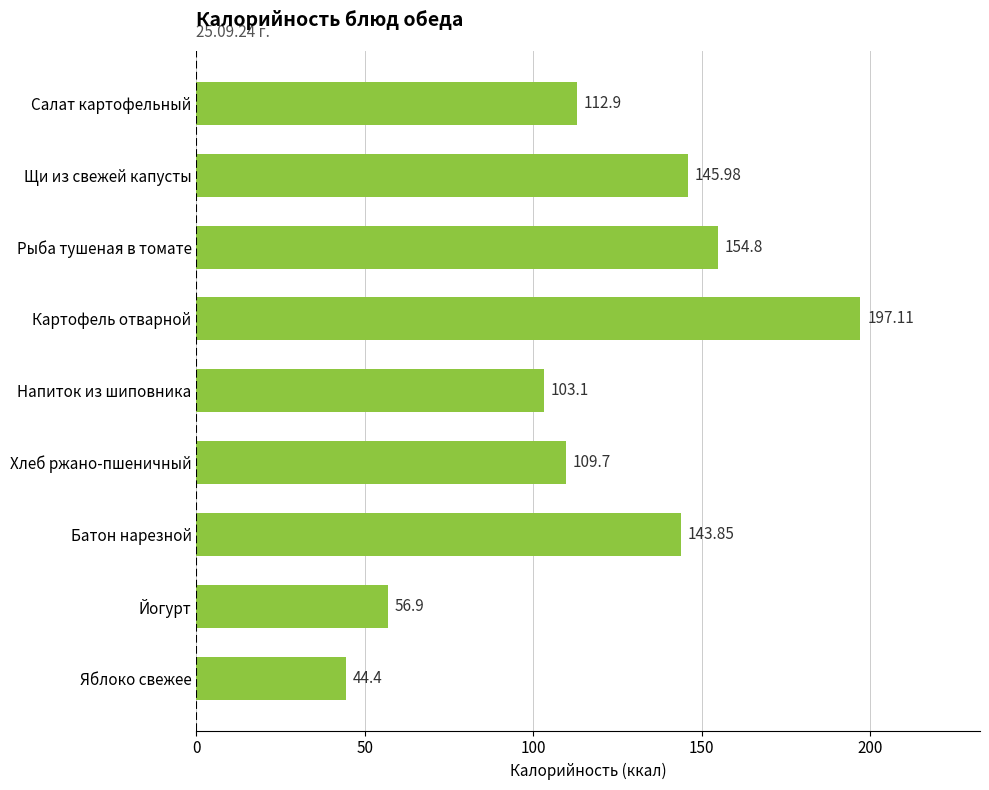

How many data points are above 112?

5